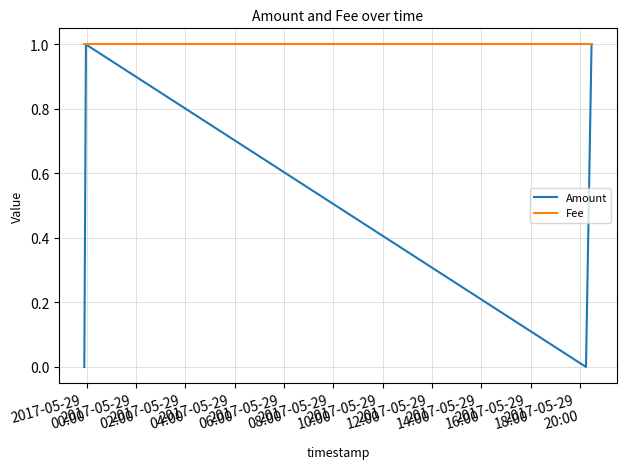

True or false: Fee has more than 1 points higher than both neighbors.

False